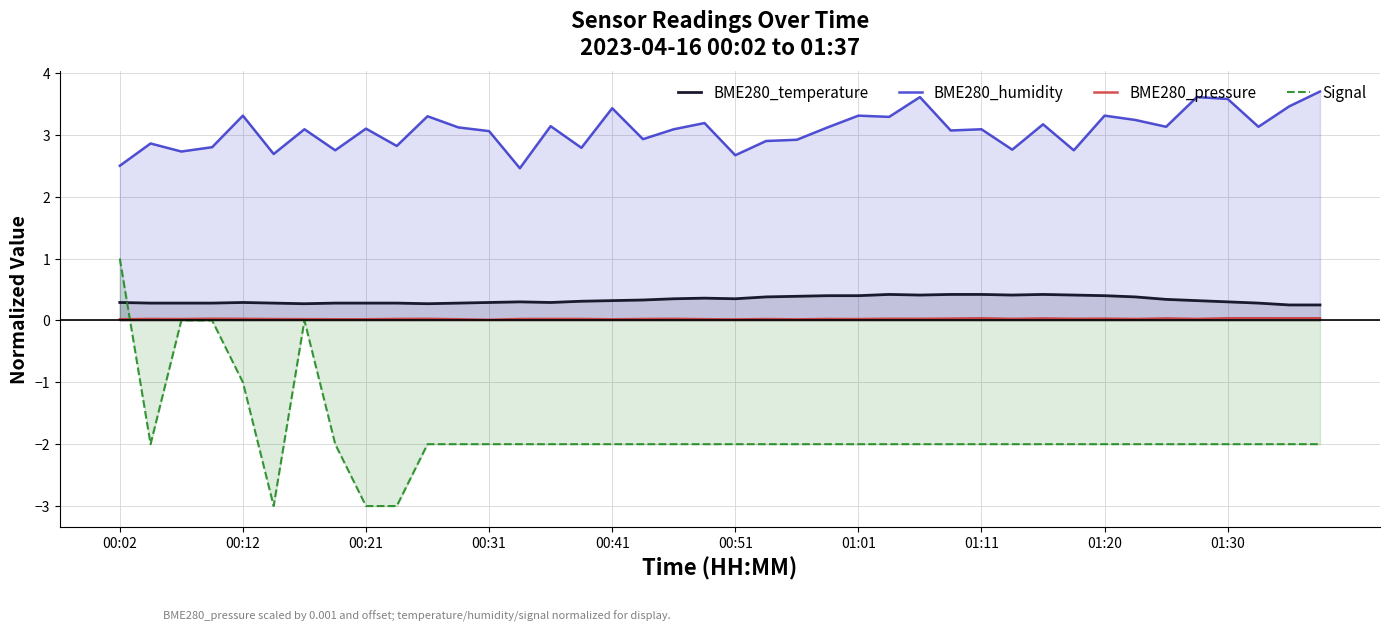

What is the maximum value for BME280_humidity?

3.7